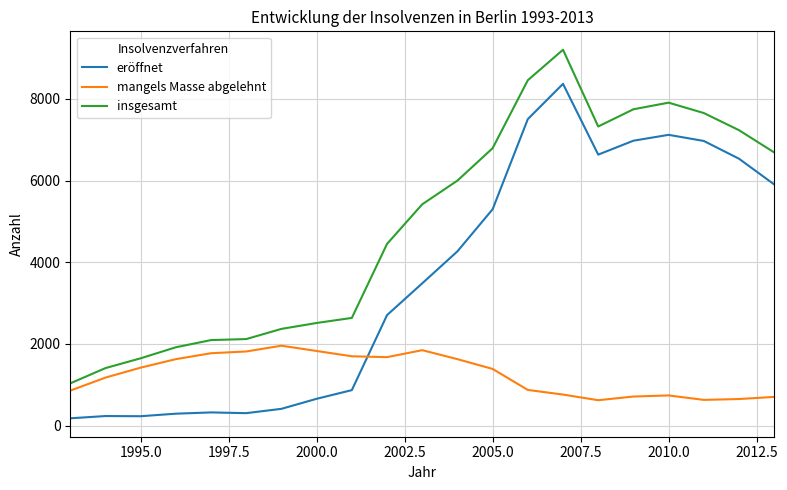

What is the difference between the maximum and minimum values in the eröffnet series?

8193